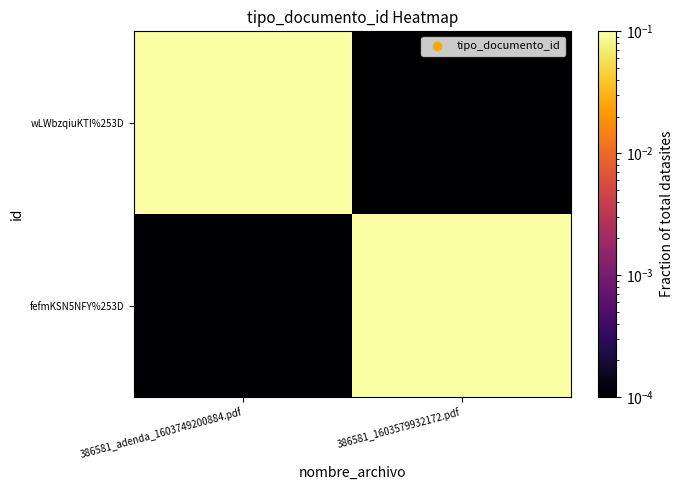

Reading left to right, transcribe all the data shown in this chart.

wLWbzqiuKTI%253D: 386581_adenda_1603749200884.pdf=0.1	386581_1603579932172.pdf=0.0
fefmKSN5NFY%253D: 386581_adenda_1603749200884.pdf=0.0	386581_1603579932172.pdf=0.1